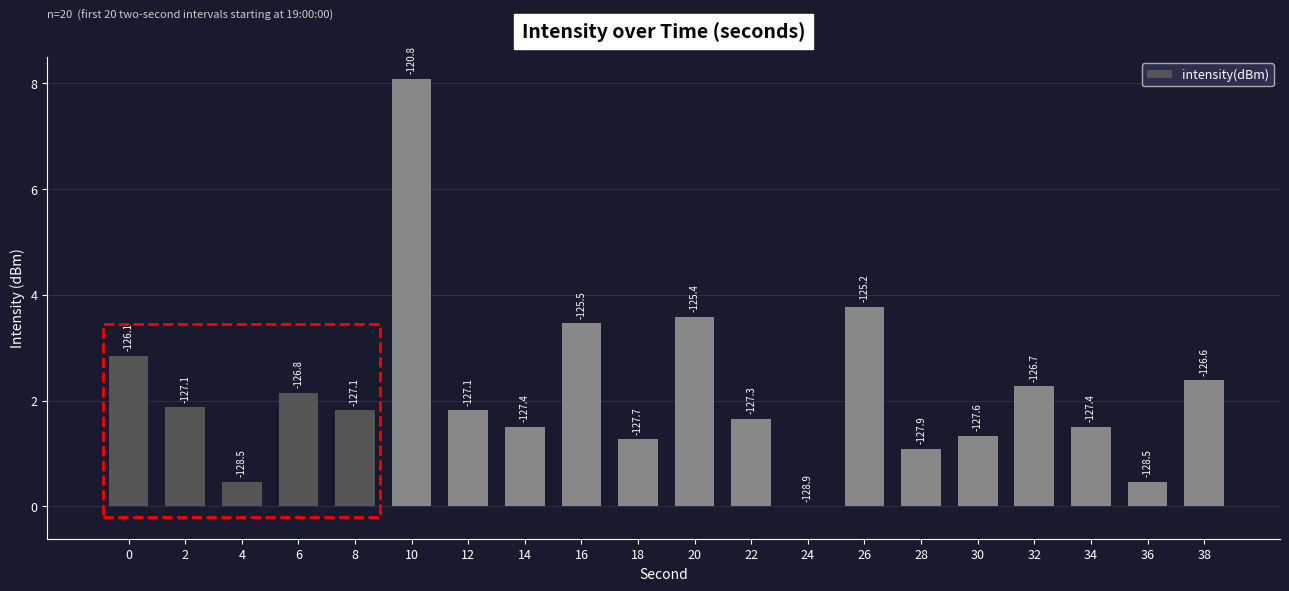

Rank the categories by value from highest to lowest.

10, 26, 20, 16, 0, 38, 32, 6, 2, 8, 12, 22, 34, 14, 30, 18, 28, 36, 4, 24